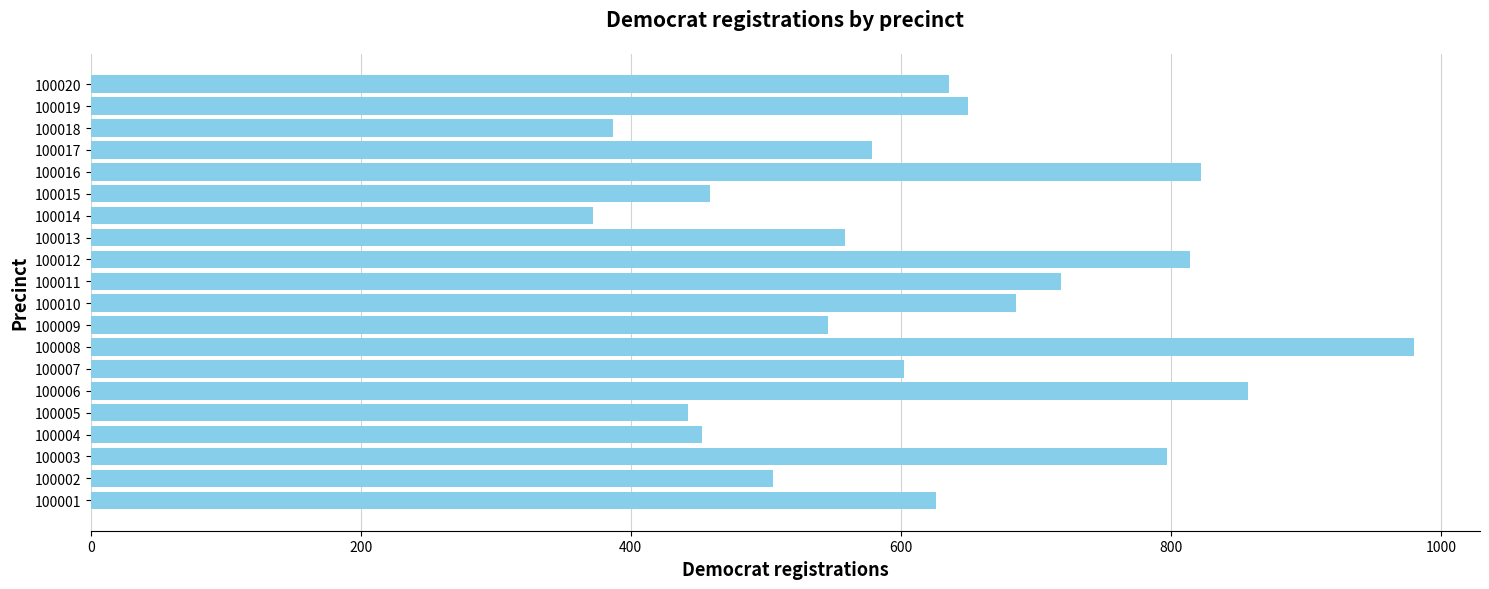

At which label is the value closest to 676?

100010